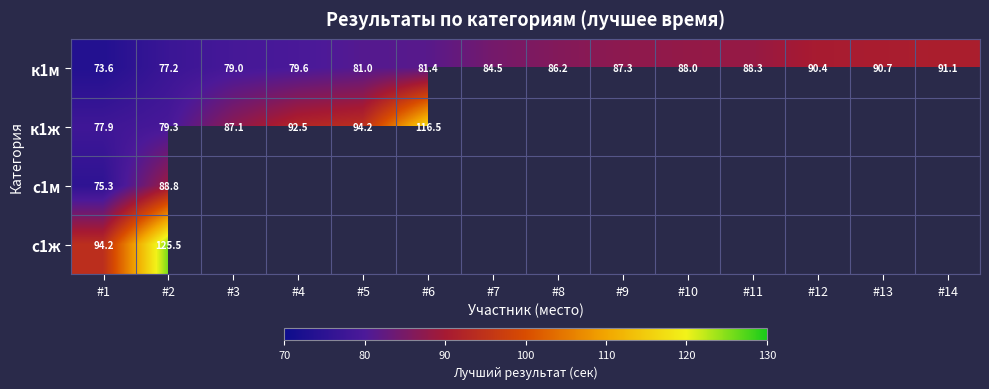

How many distinct data groups are displayed?

4